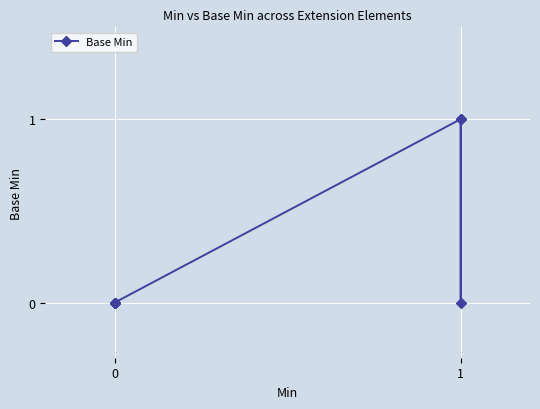

How many lines are shown in the chart?

1